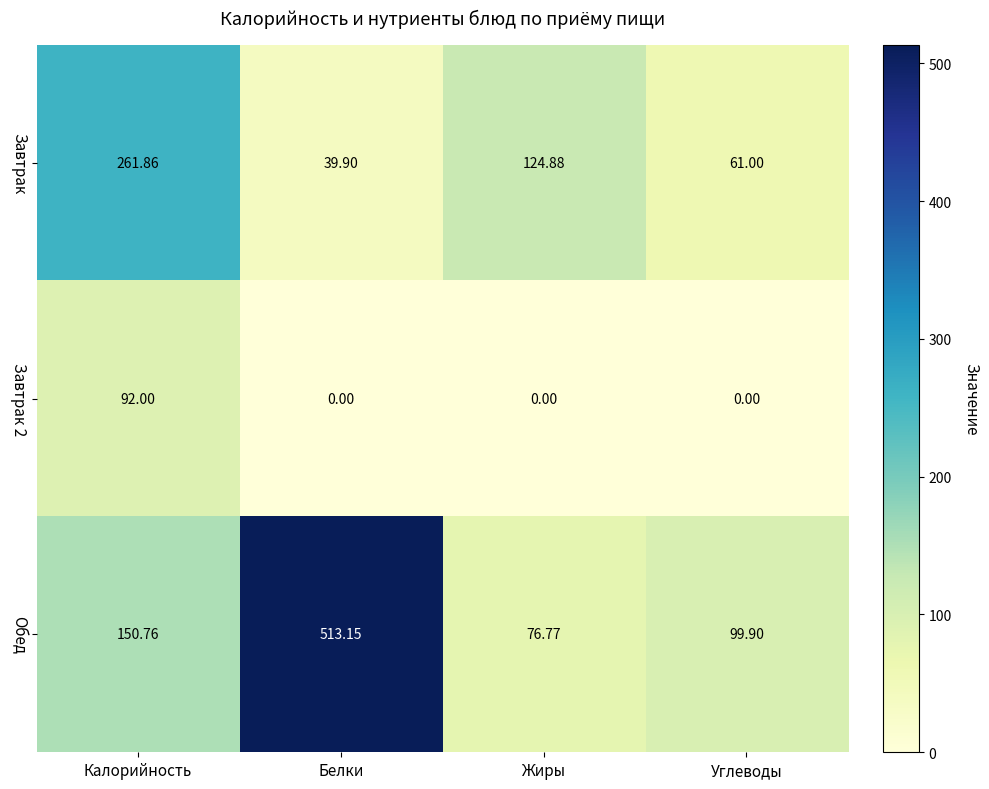

Which category has the lowest value in the Обед series?

Жиры